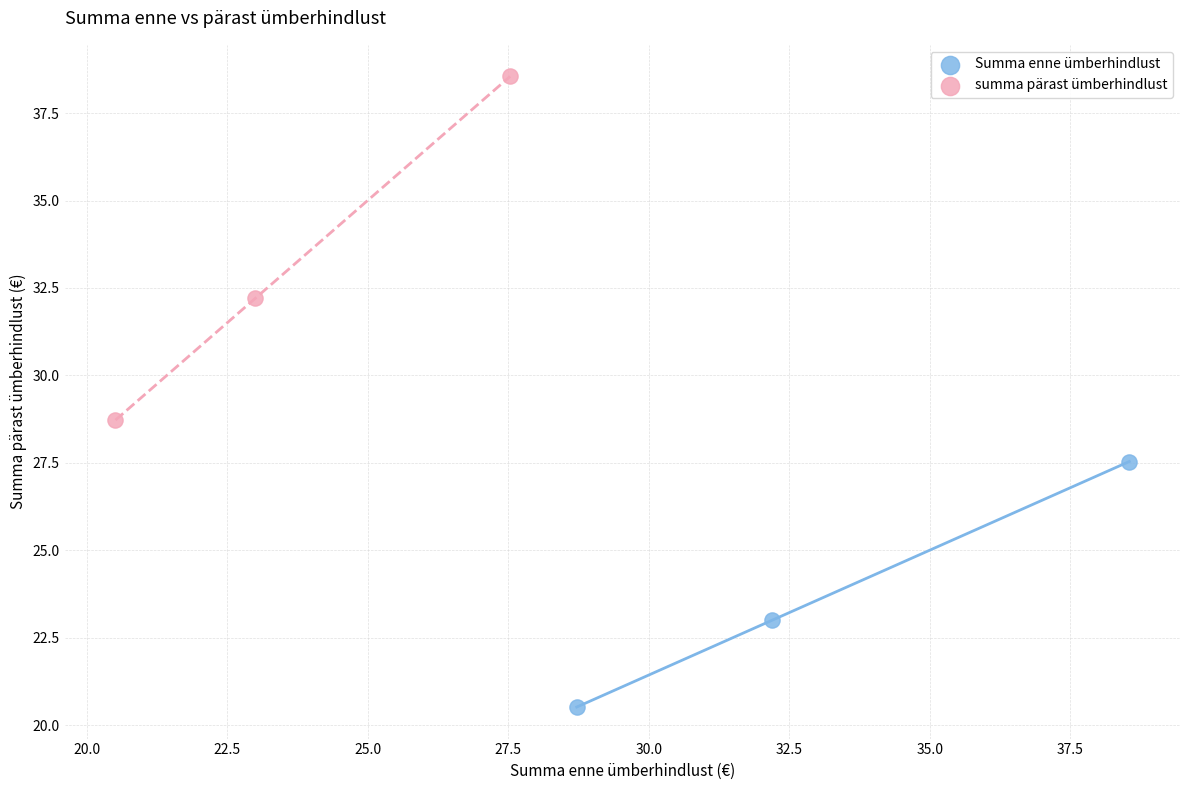

What are all the series names shown in the legend?

Summa enne ümberhindlust, summa pärast ümberhindlust